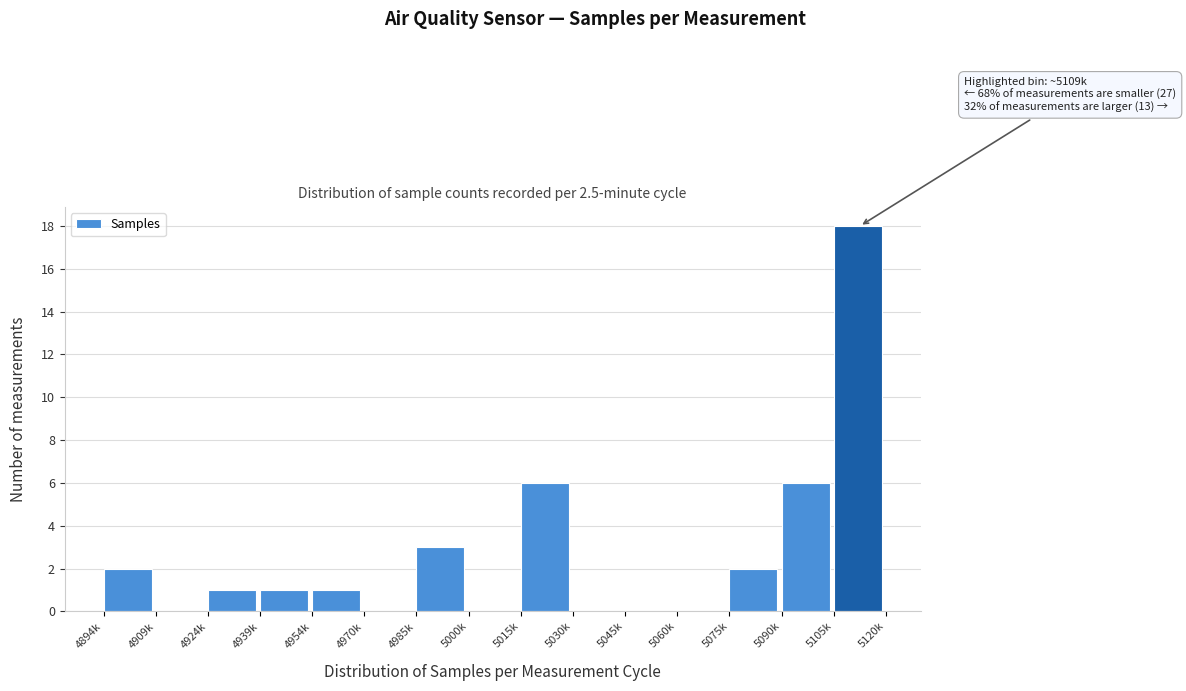

Reading left to right, transcribe all the data shown in this chart.

4894k=2	4909k=0	4924k=1	4939k=1	4954k=1	4970k=0	4985k=3	5000k=0	5015k=6	5030k=0	5045k=0	5060k=0	5075k=2	5090k=6	5105k=18